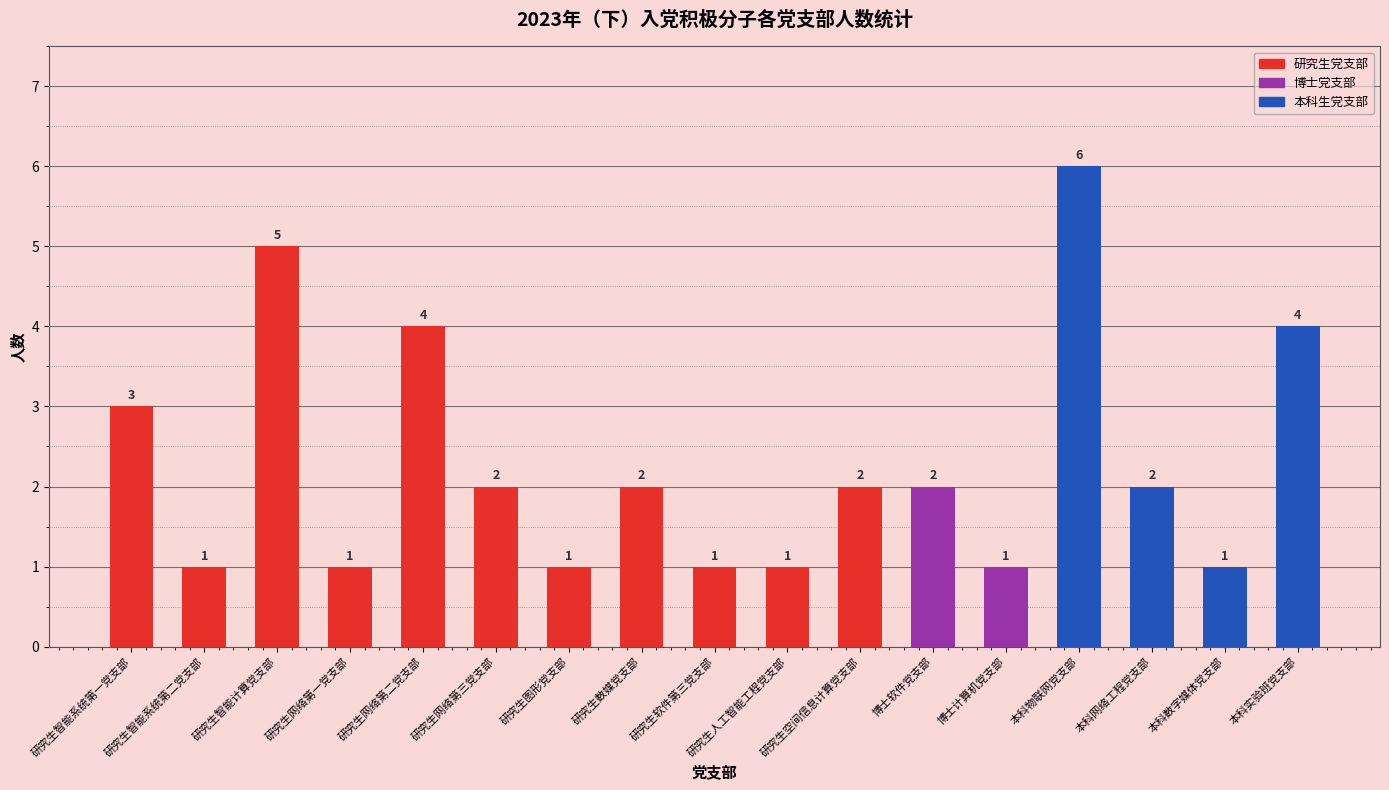

What position from the right is 研究生图形党支部?

11